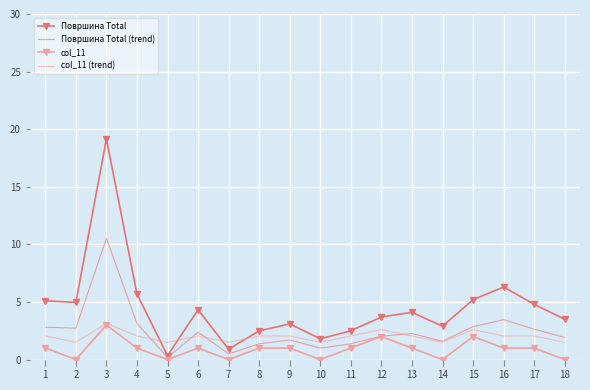

What is the maximum value shown in the chart?

19.1